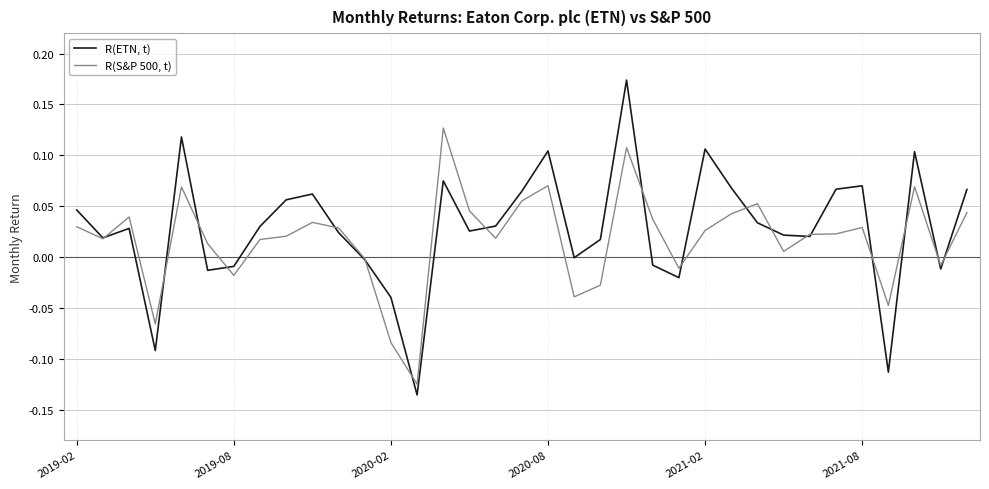

List the series in order of their peak value, highest first.

R(ETN, t), R(S&P 500, t)